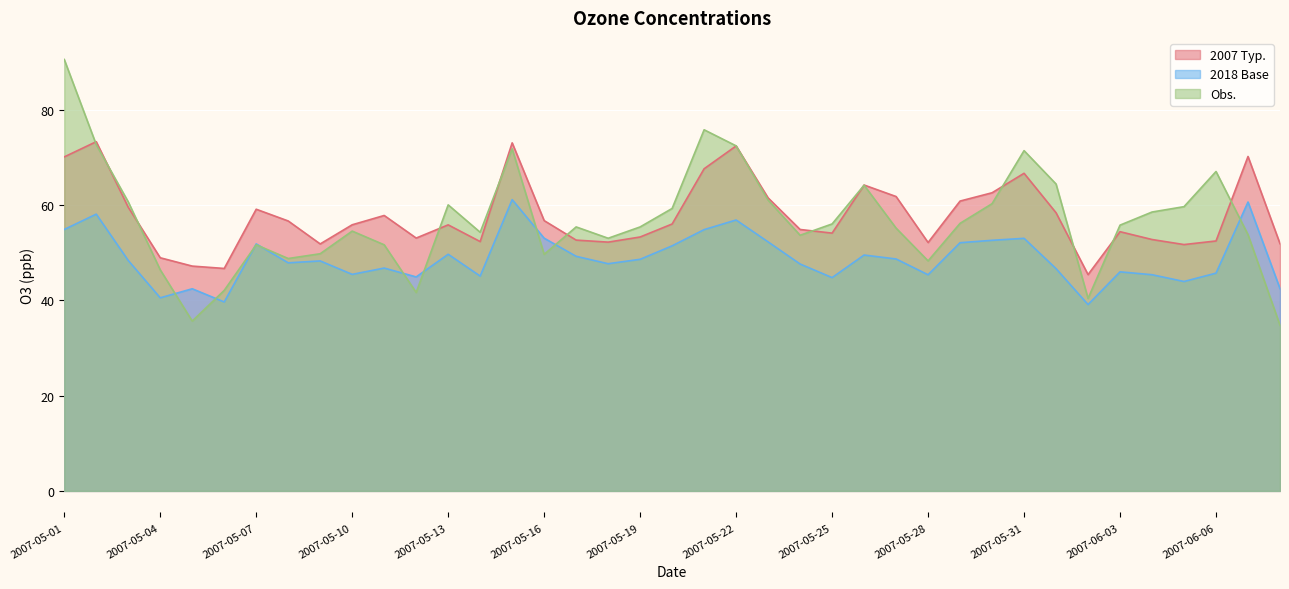

What position from the right is 2007-06-01?

8